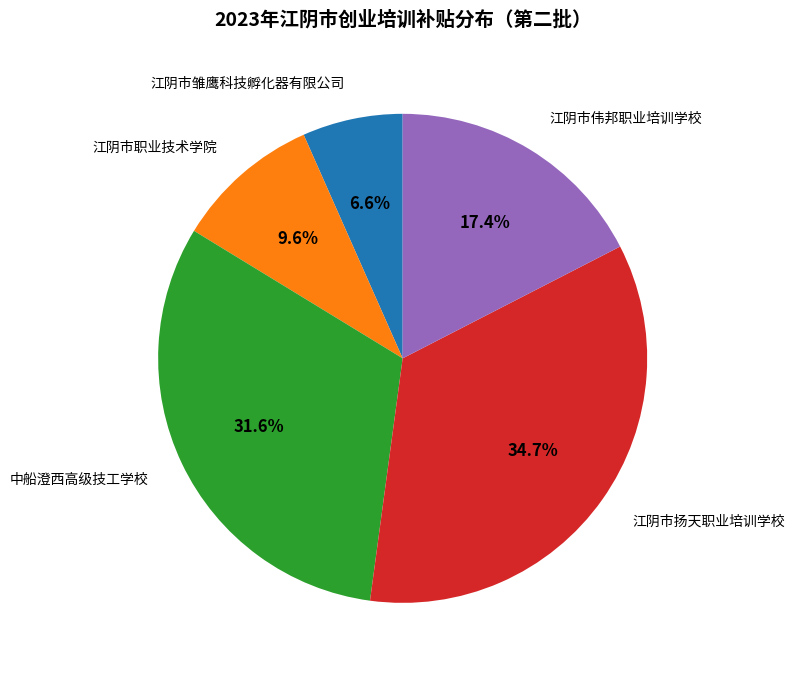

Rank the categories by value from lowest to highest.

江阴市雏鹰科技孵化器有限公司, 江阴市职业技术学院, 江阴市伟邦职业培训学校, 中船澄西高级技工学校, 江阴市扬天职业培训学校